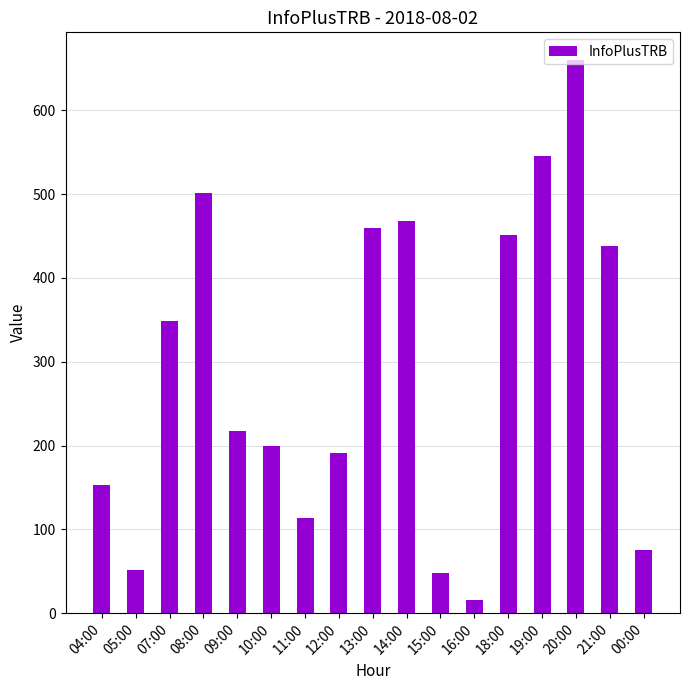

Which category has the highest value across all series?

20:00